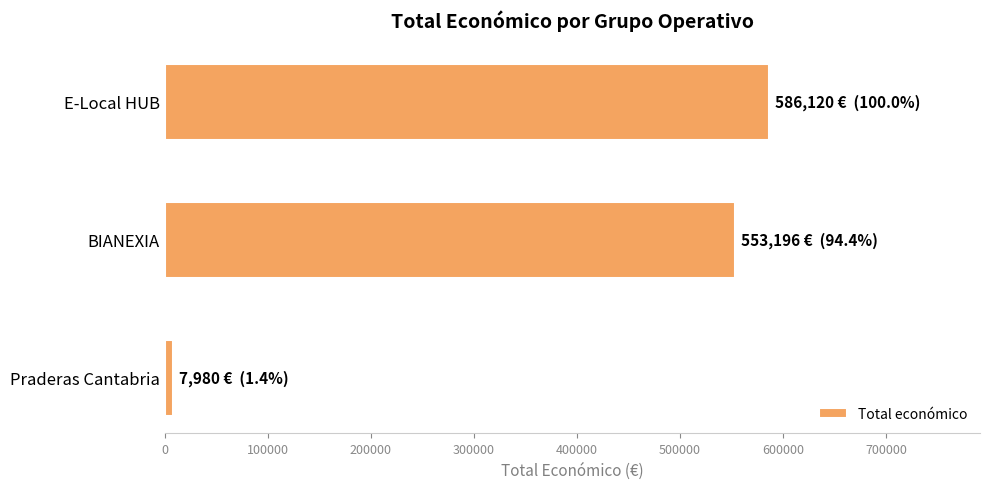

Count the number of categories in the chart.

3